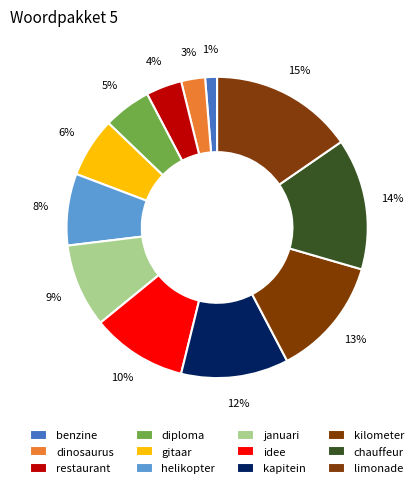

Is there any slice that represents more than half of the pie?

No